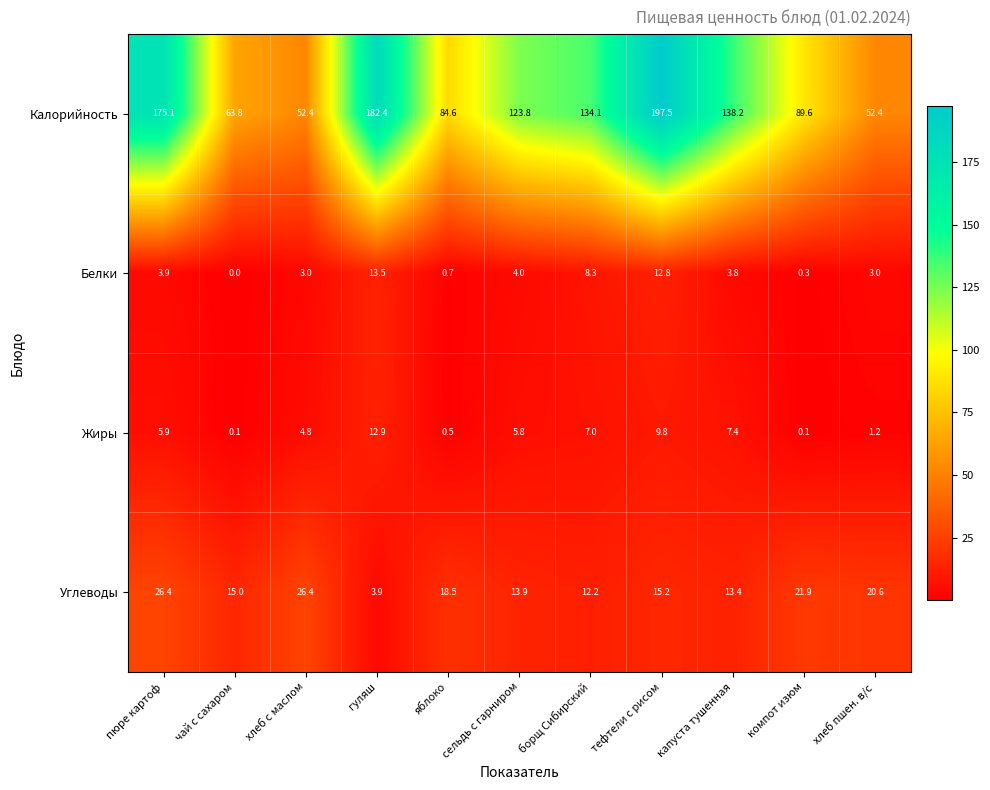

Which series changed the most between компот изюм and хлеб пшен. в/с?

Калорийность